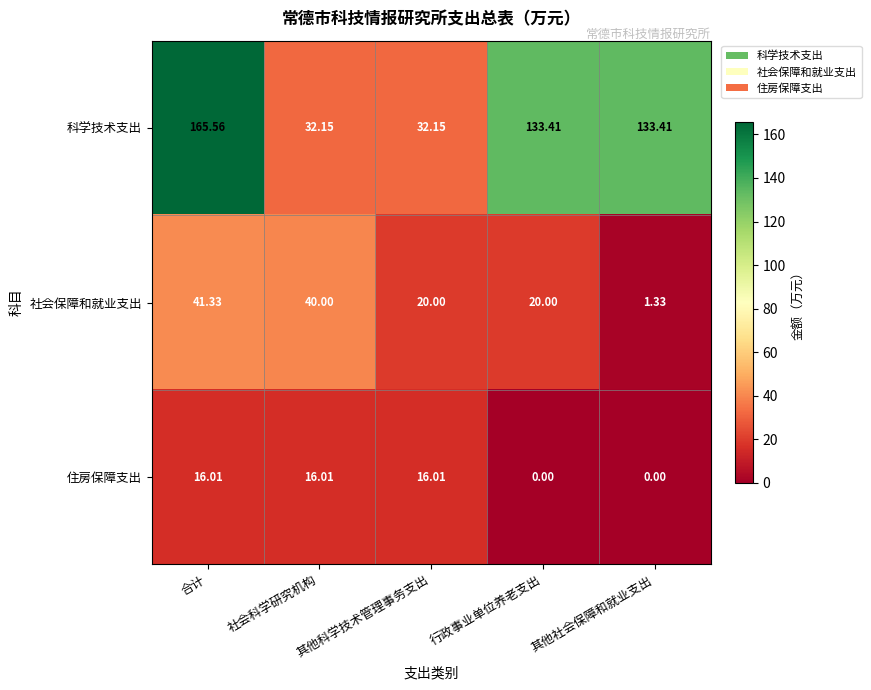

Rank the series by their maximum value, from highest to lowest.

科学技术支出, 社会保障和就业支出, 住房保障支出